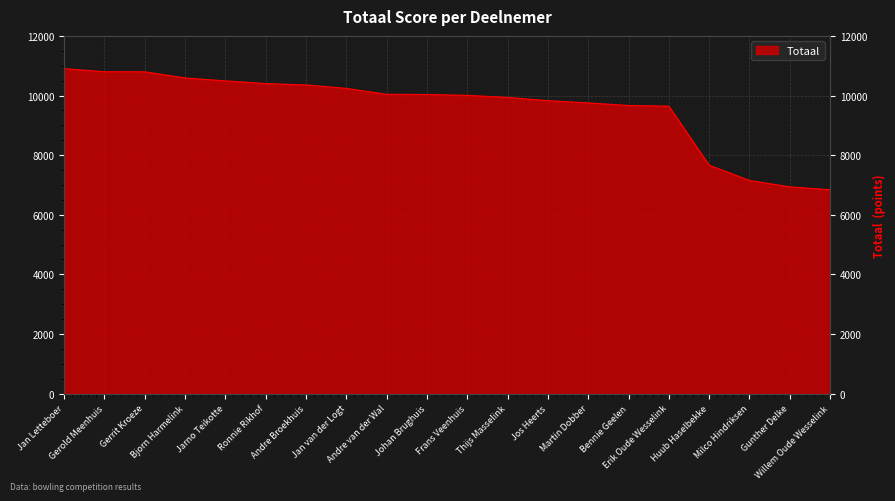

How many data points are less than 10035?

10